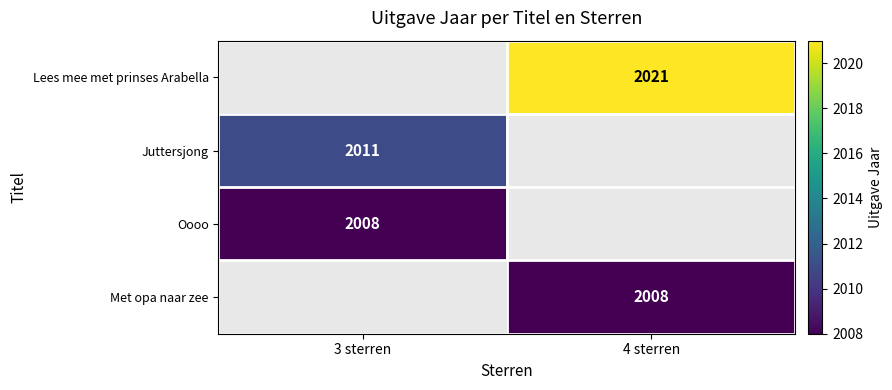

True or false: Met opa naar zee has a value of 3575 at 4 sterren.

False